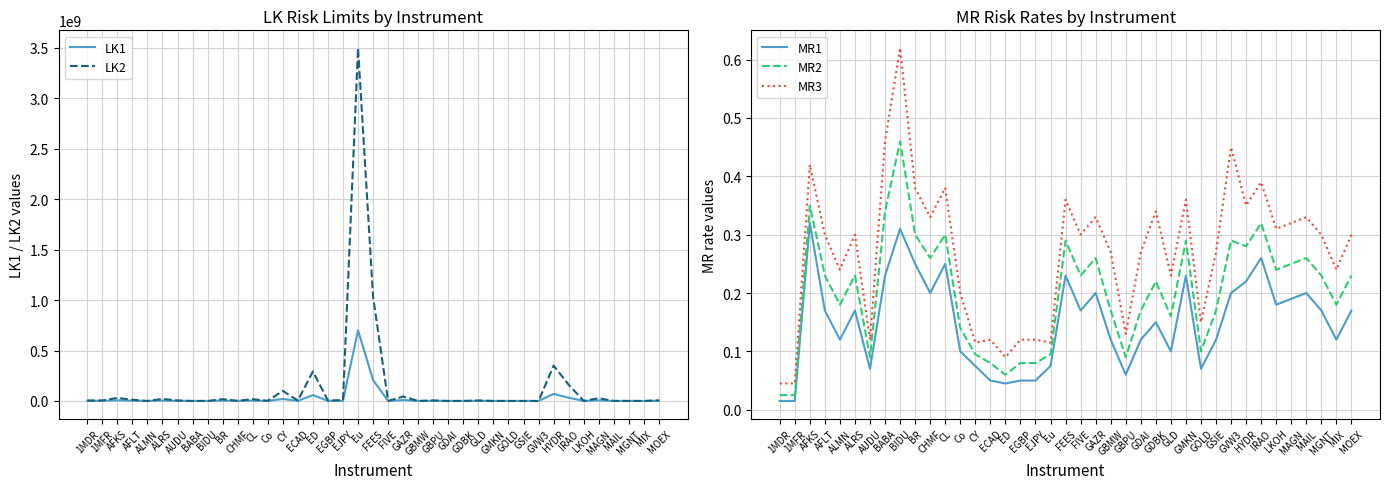

At which category does the chart reach its minimum across all series?

1MDR